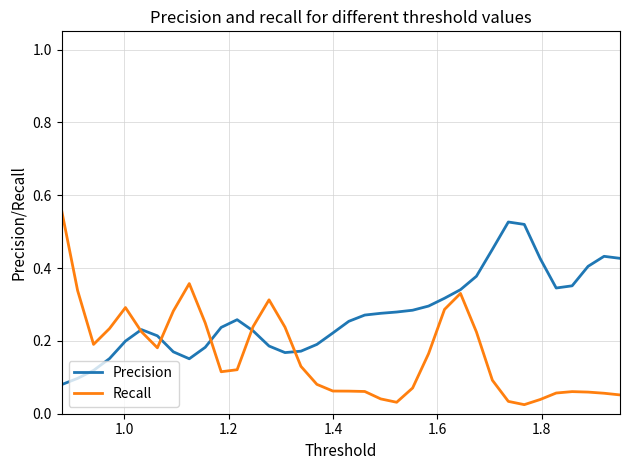

List the series in order of their overall mean, highest first.

Precision, Recall